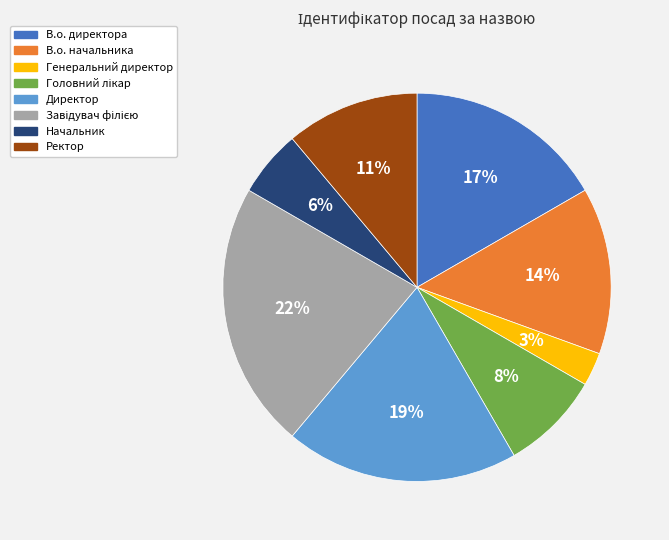

Is Директор the majority of the pie?

No